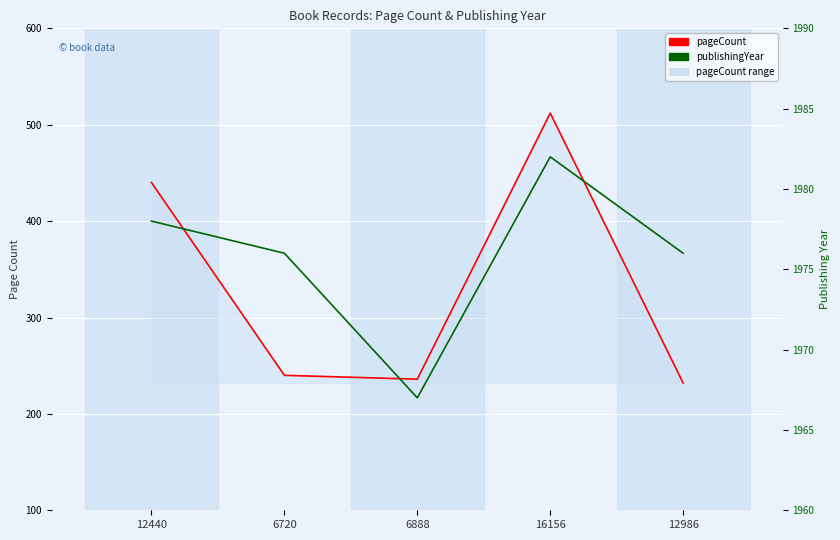

At how many categories does at least one series exceed 1822?

5